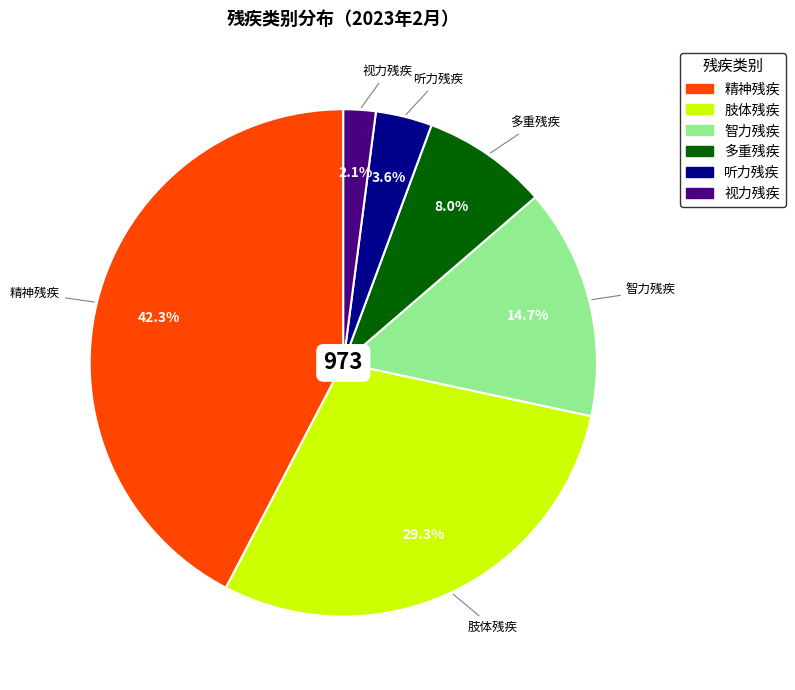

To the nearest percent, what is the difference between the 智力残疾 and 听力残疾 slice percentages?

11%